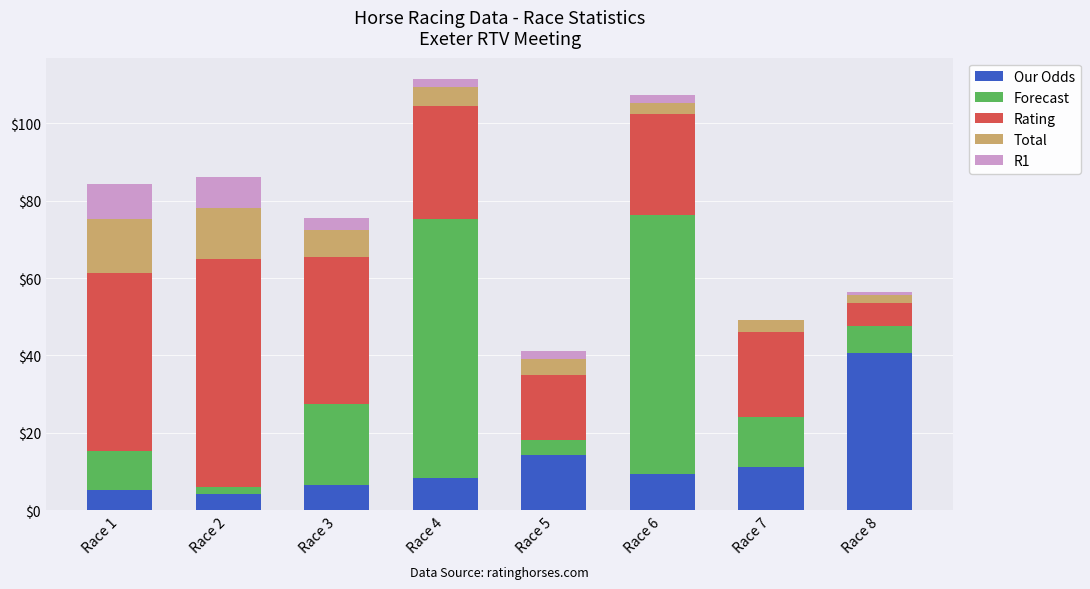

What is the total value across all series at Race 1?

84.3